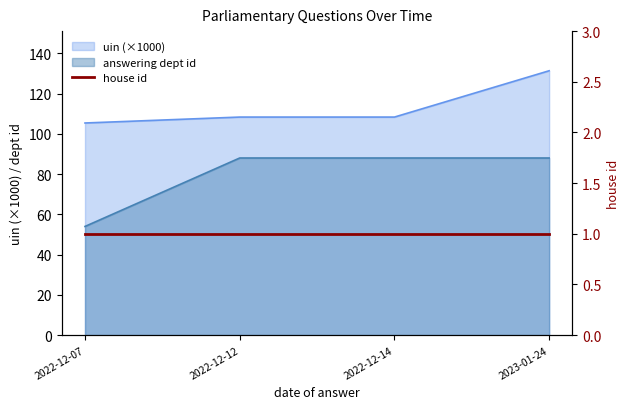

What position from the right is 2022-12-14?

2